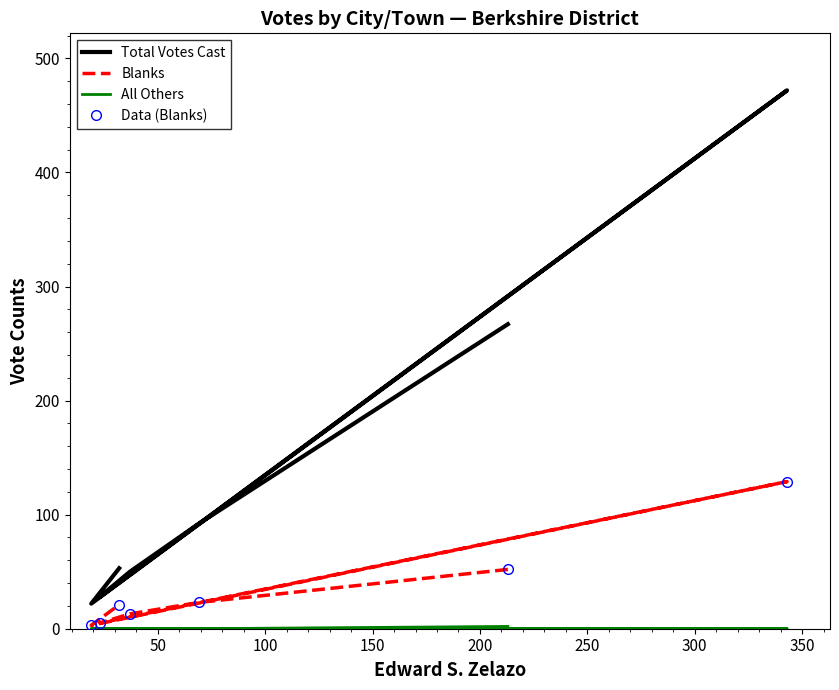

What is the maximum value for Blanks?

129